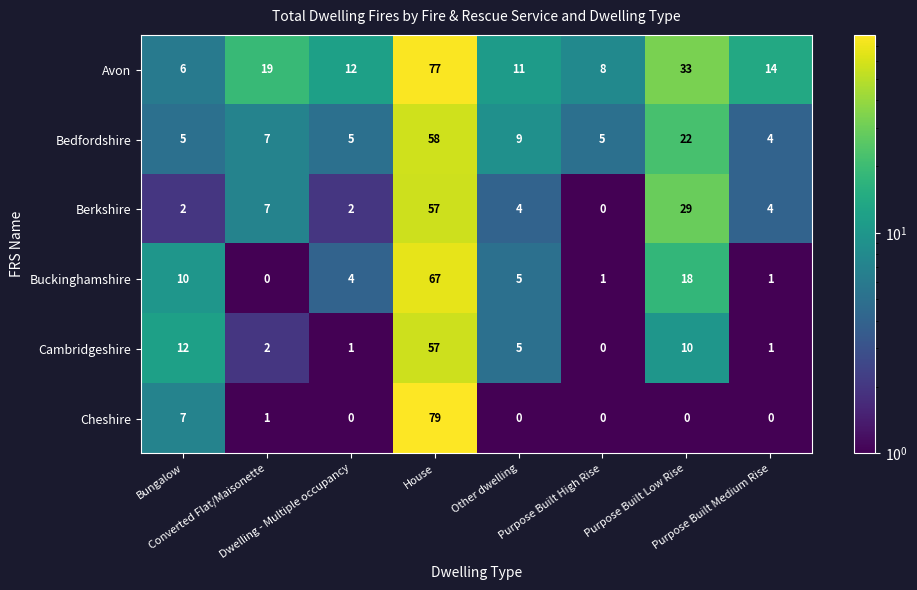

What is the maximum value shown in the chart?

79